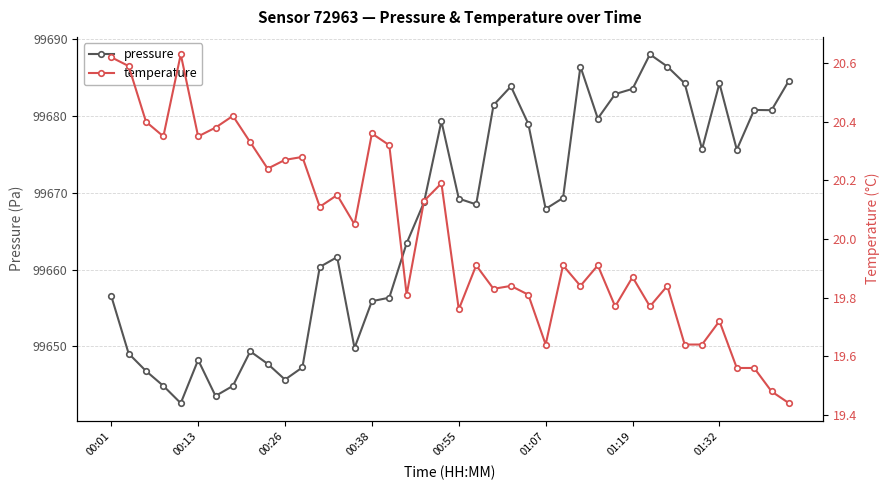

In pressure, how many points are lower than both neighbors (excluding endpoints)?

10